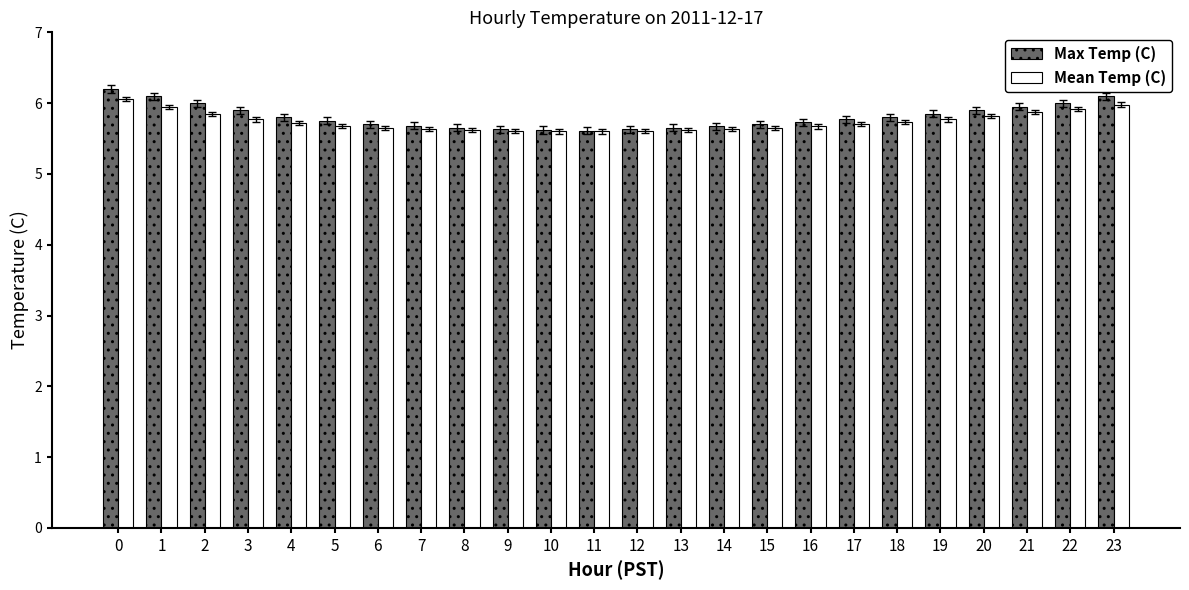

What is the highest value of the Max Temp (C) series?

6.2